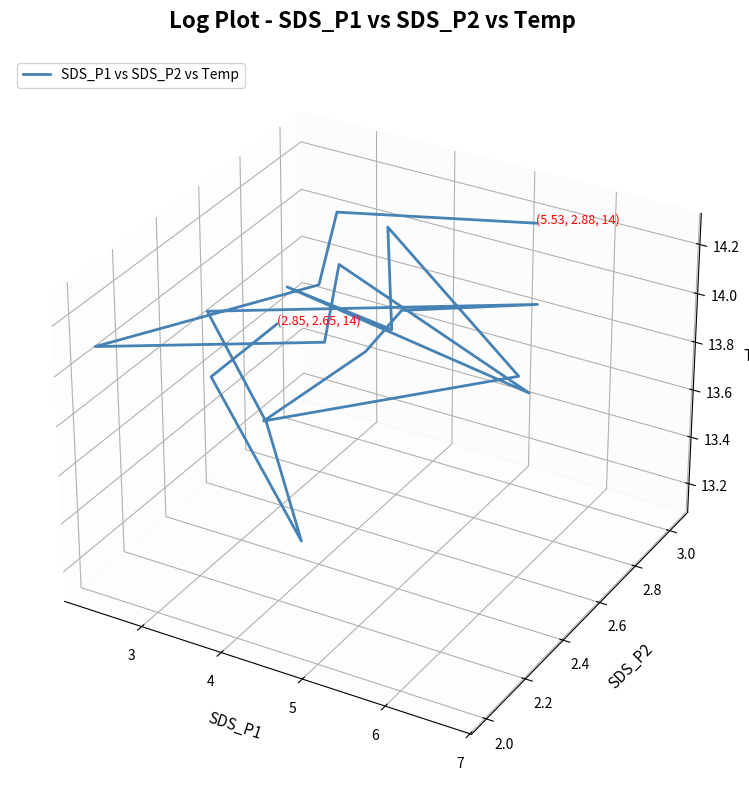

How many points are higher than both their immediate neighbors (excluding endpoints)?

5